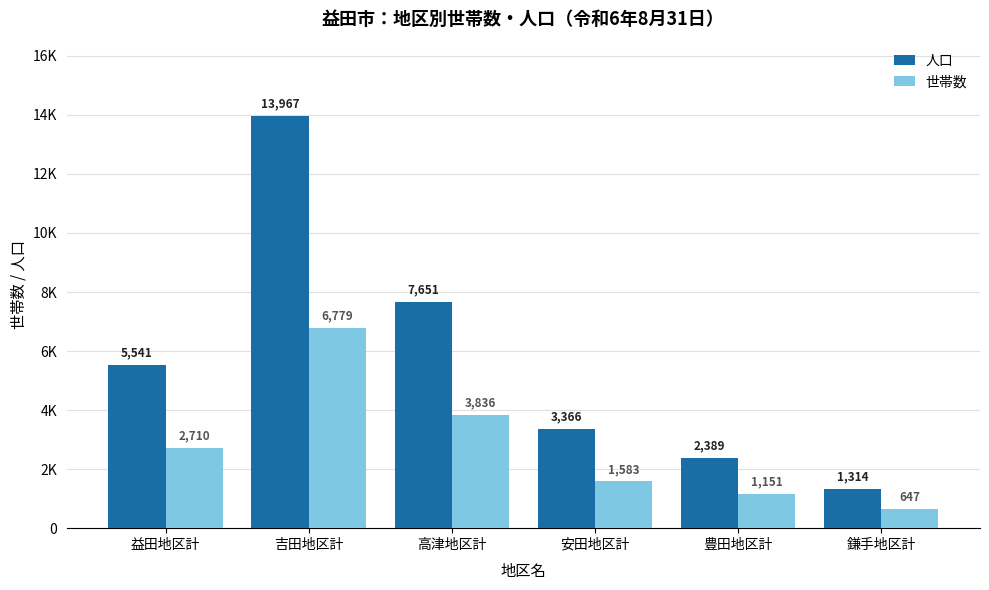

What is the total value across all series at 豊田地区計?

3540